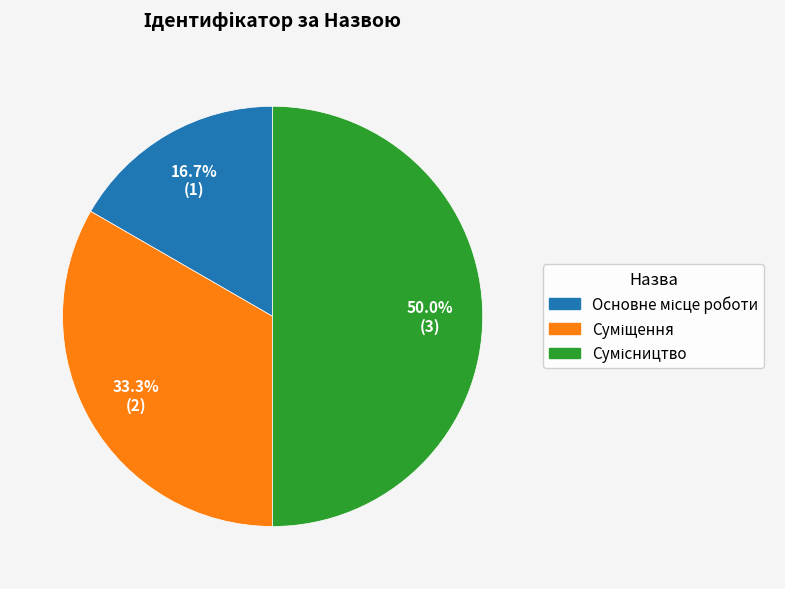

How many slices are in this pie chart?

3